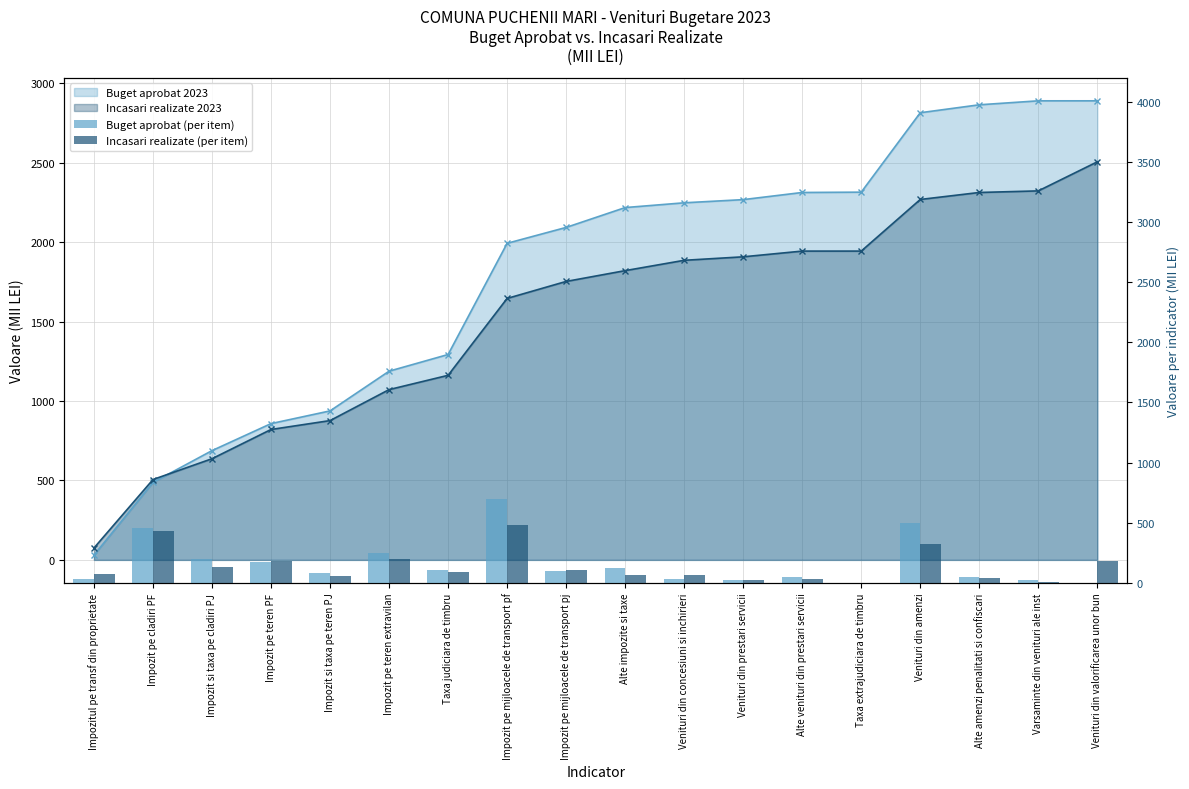

Which category has the lowest value across all series?

Venituri din valorificarea unor bun